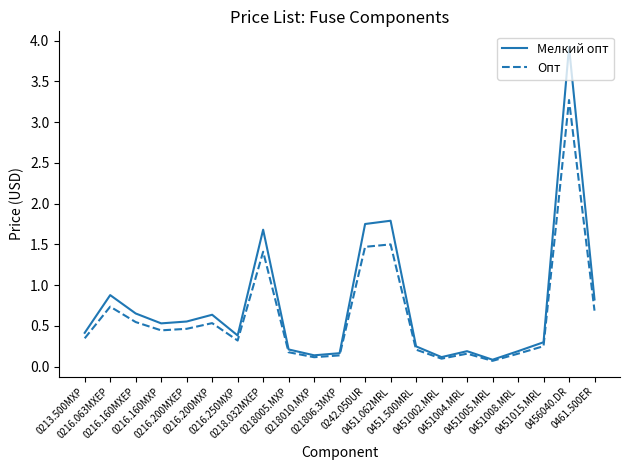

How many interior local valleys does the Мелкий опт series have?

5